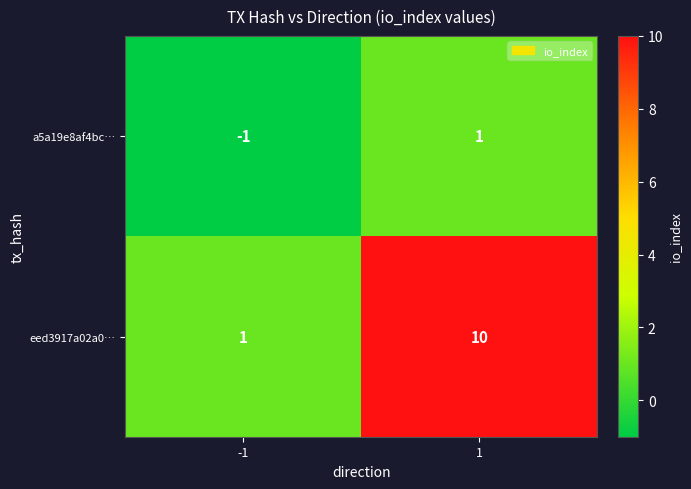

What value does the eed3917a02a0… series have at 1?

10